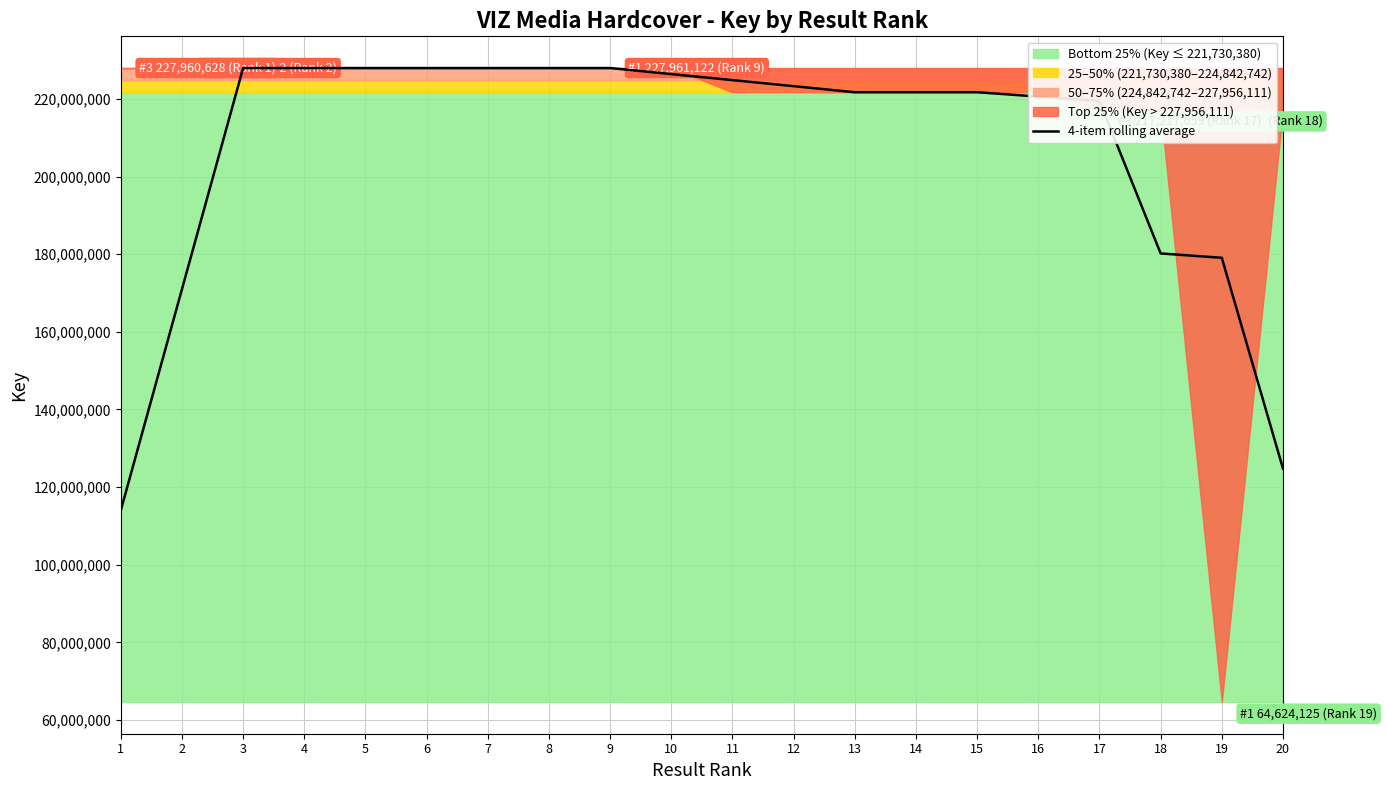

Which has a higher value, 5 or 18?

5